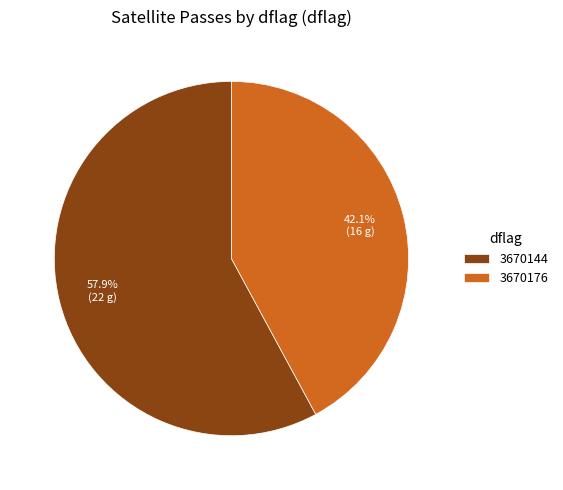

Rank the categories by value from highest to lowest.

3670144, 3670176